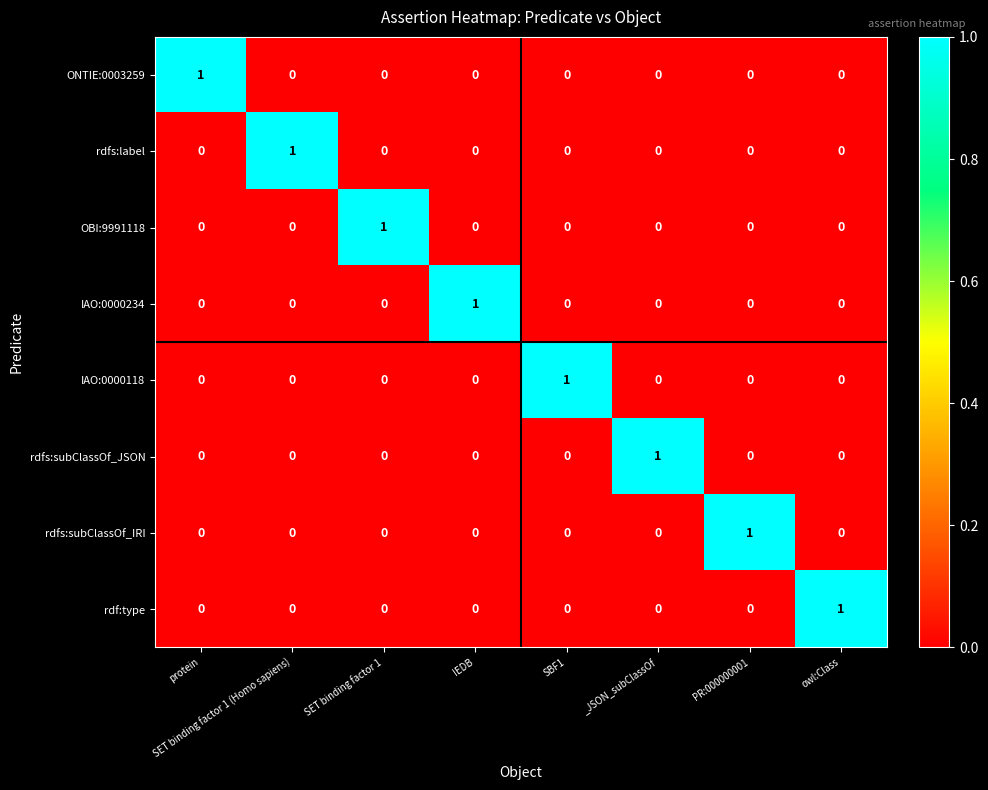

Which category has the highest value in the ONTIE:0003259 series?

protein